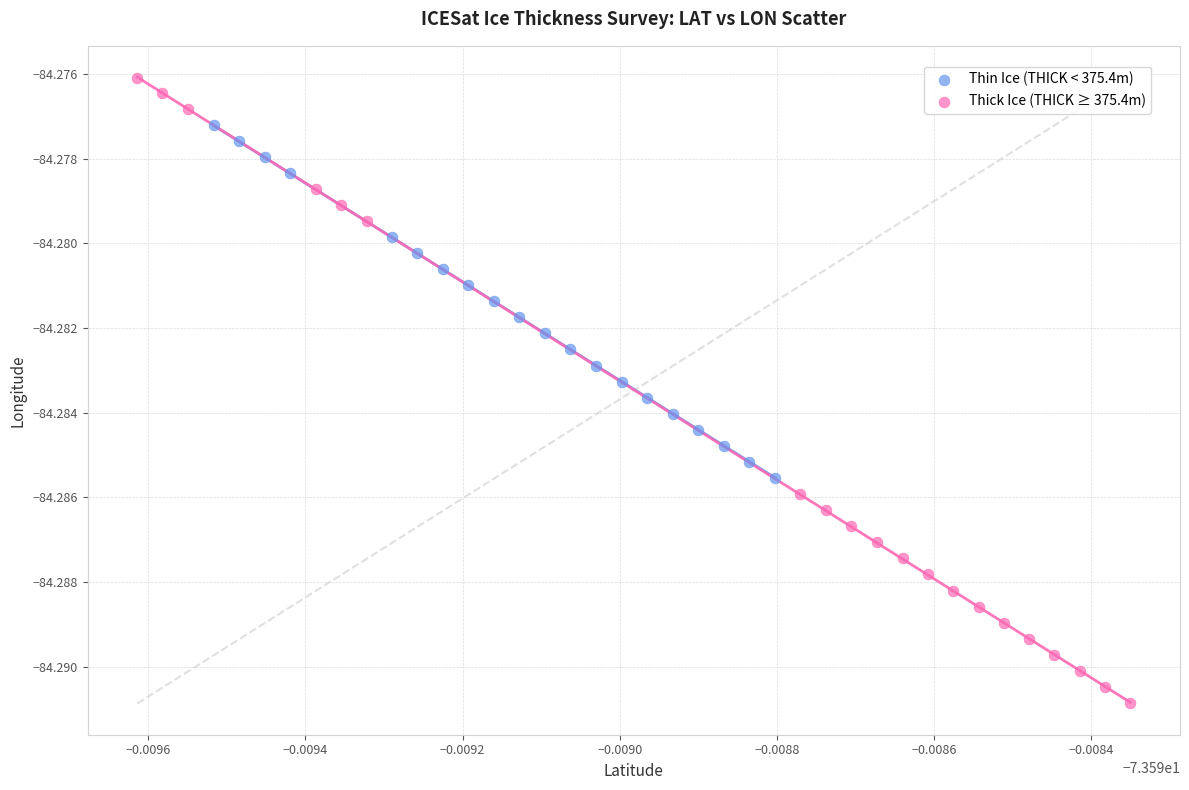

Which series contains the highest Y value?

Thick Ice (THICK ≥ 375.4m)